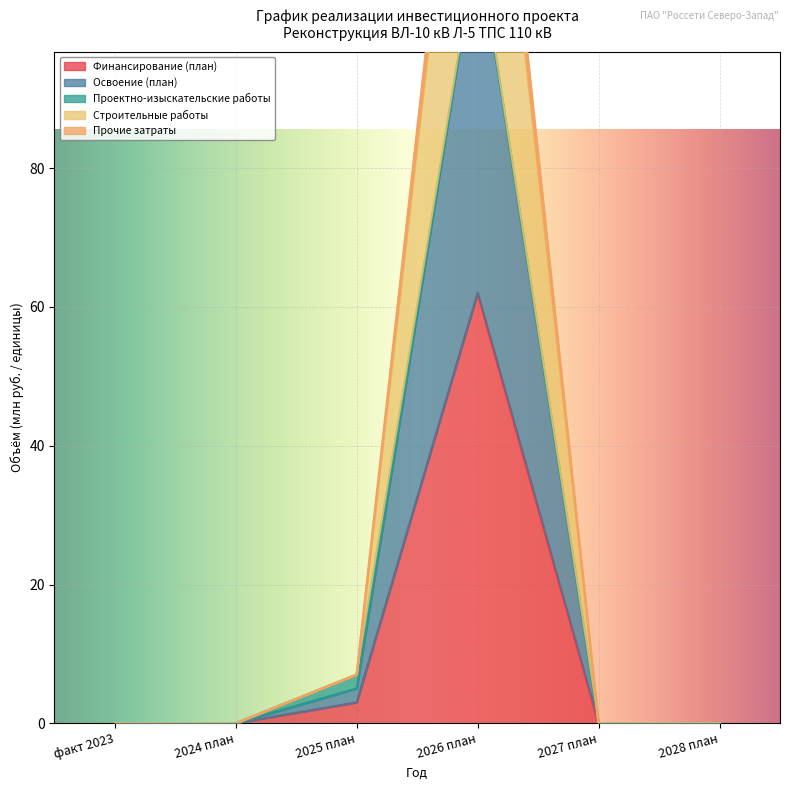

True or false: Прочие затраты and Освоение (план) cross at least once.

False